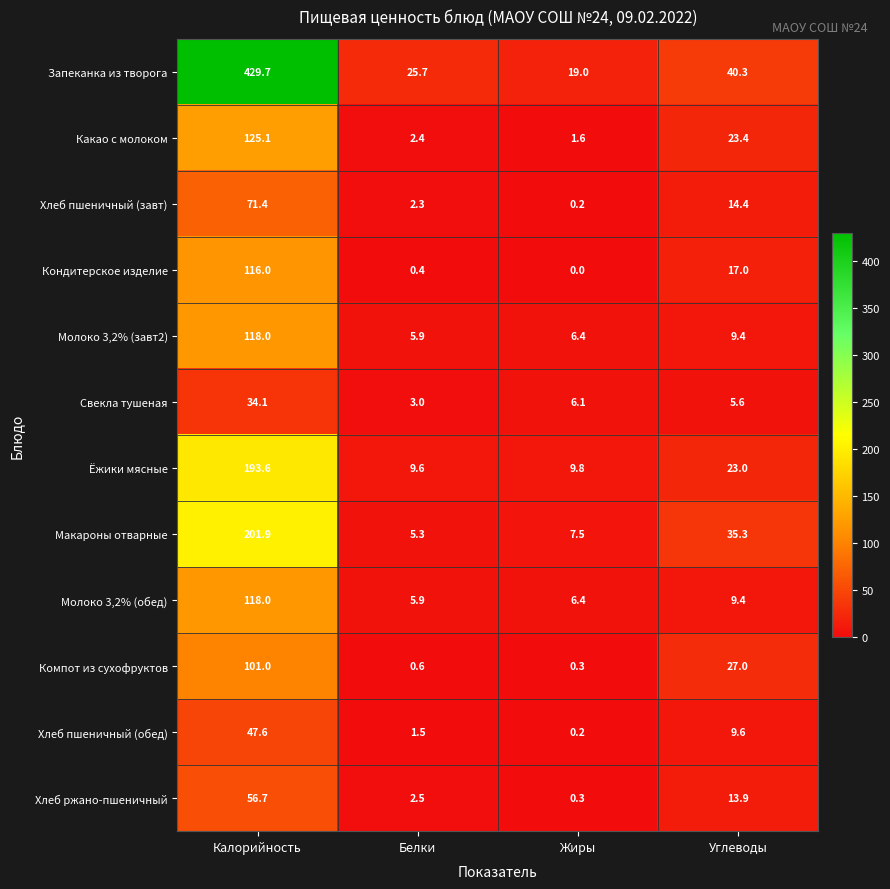

Rank the categories by Ёжики мясные value from lowest to highest.

Белки, Жиры, Углеводы, Калорийность